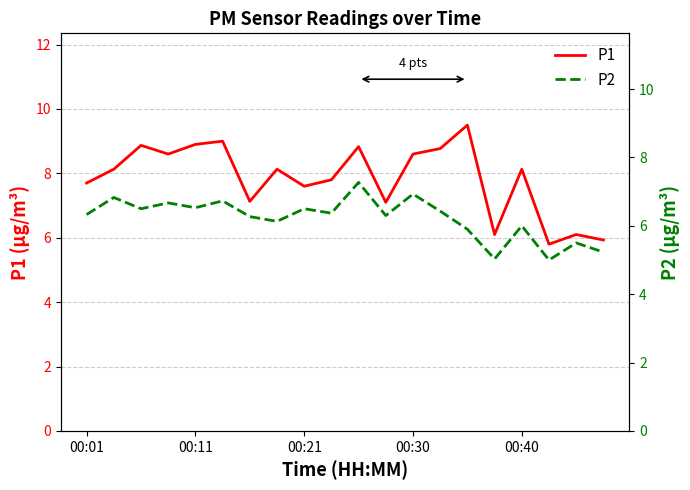

What is the greatest value displayed?

9.5